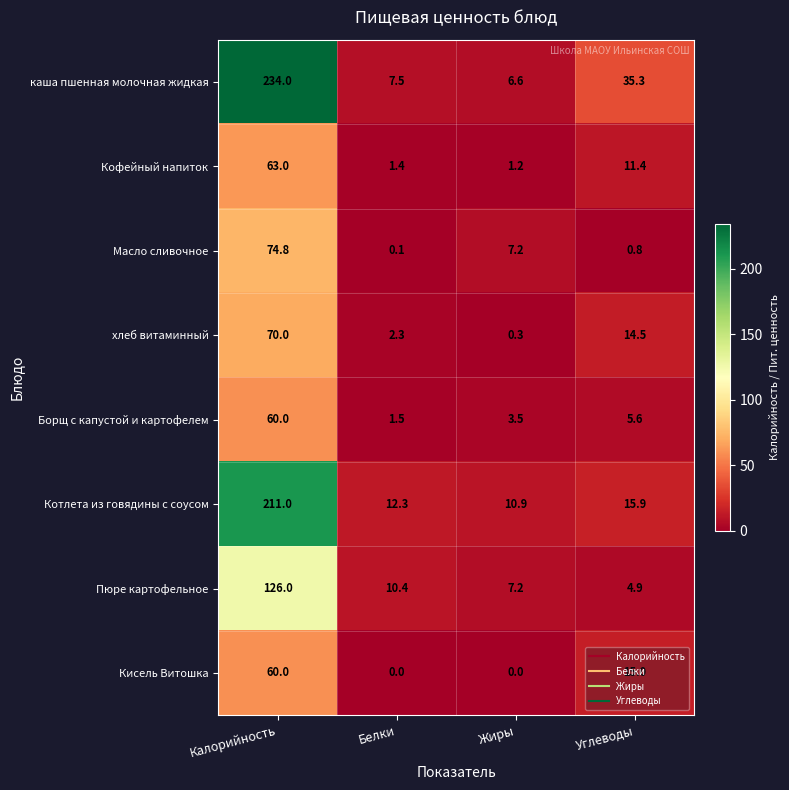

How many values in the Масло сливочное series are below 7?

2